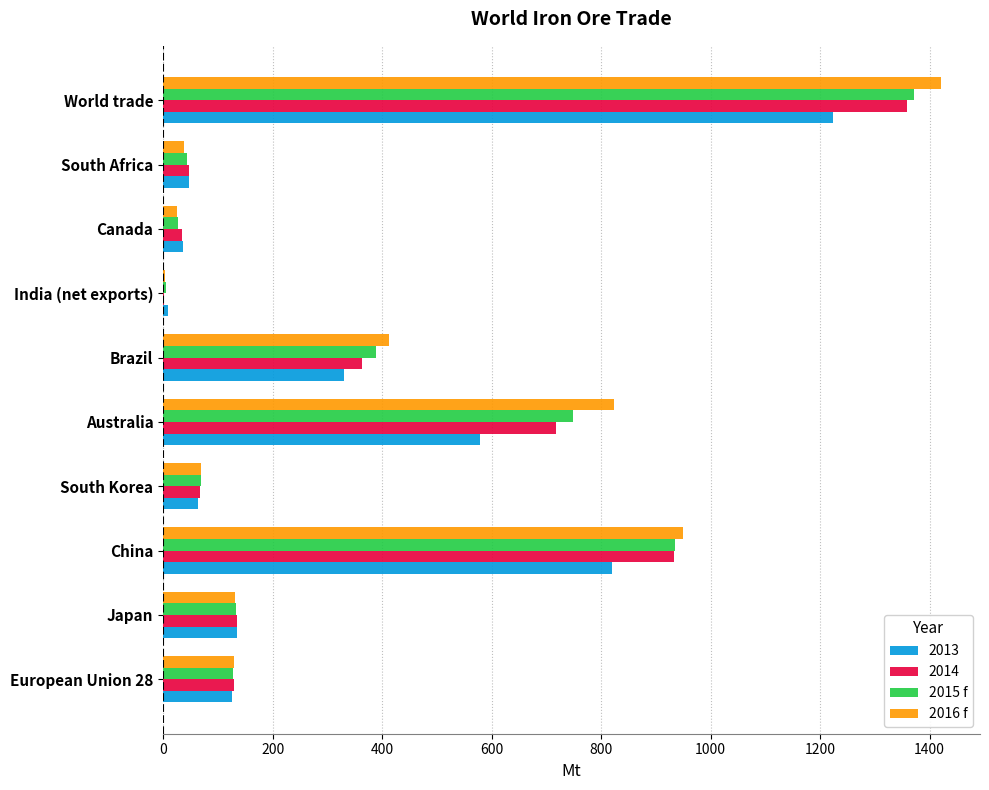

Read the 2015 f value at Brazil.

389.6